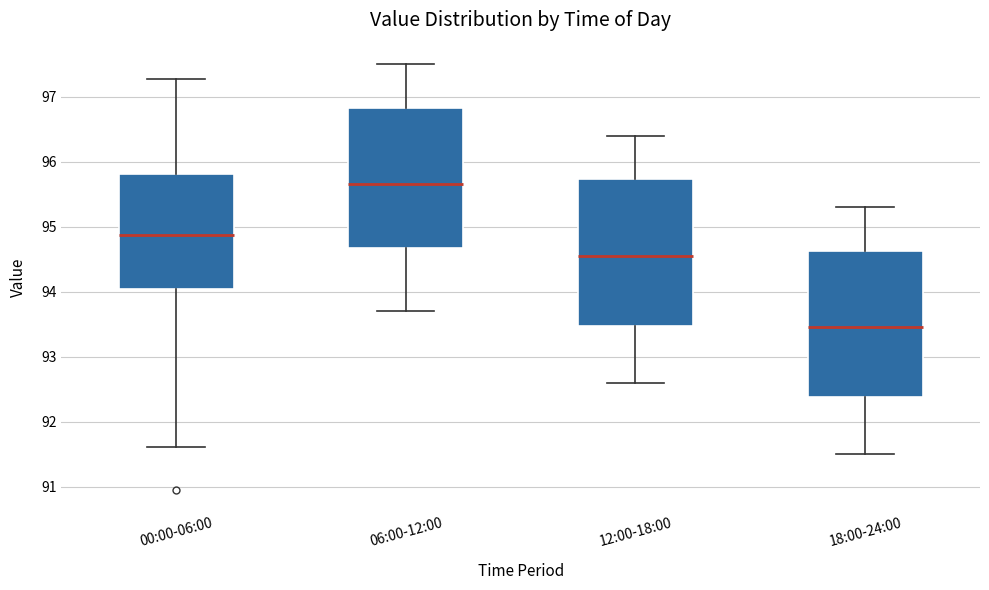

Reading left to right, read every box against the y-axis: the position of its median line, the range the box covers, and the ends of its whiskers. The values are not printed on the chart, so give them approximately, as read against the axis.

00:00-06:00: median 94.9, box 94.0 to 95.8, whiskers 91.6 to 97.3
06:00-12:00: median 95.7, box 94.7 to 96.8, whiskers 93.7 to 97.5
12:00-18:00: median 94.6, box 93.5 to 95.7, whiskers 92.6 to 96.4
18:00-24:00: median 93.5, box 92.4 to 94.6, whiskers 91.5 to 95.3